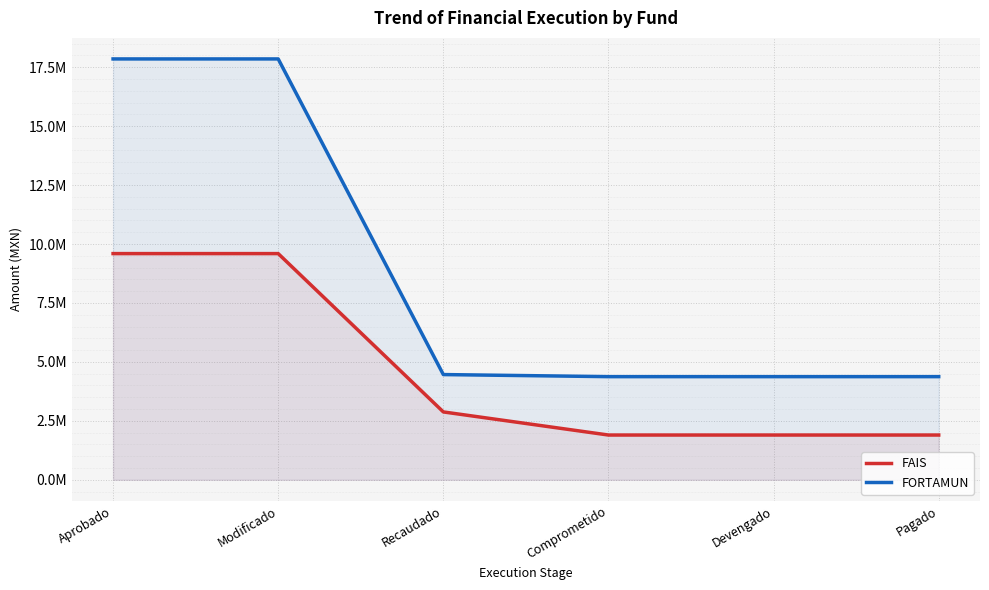

How many distinct data groups are displayed?

2